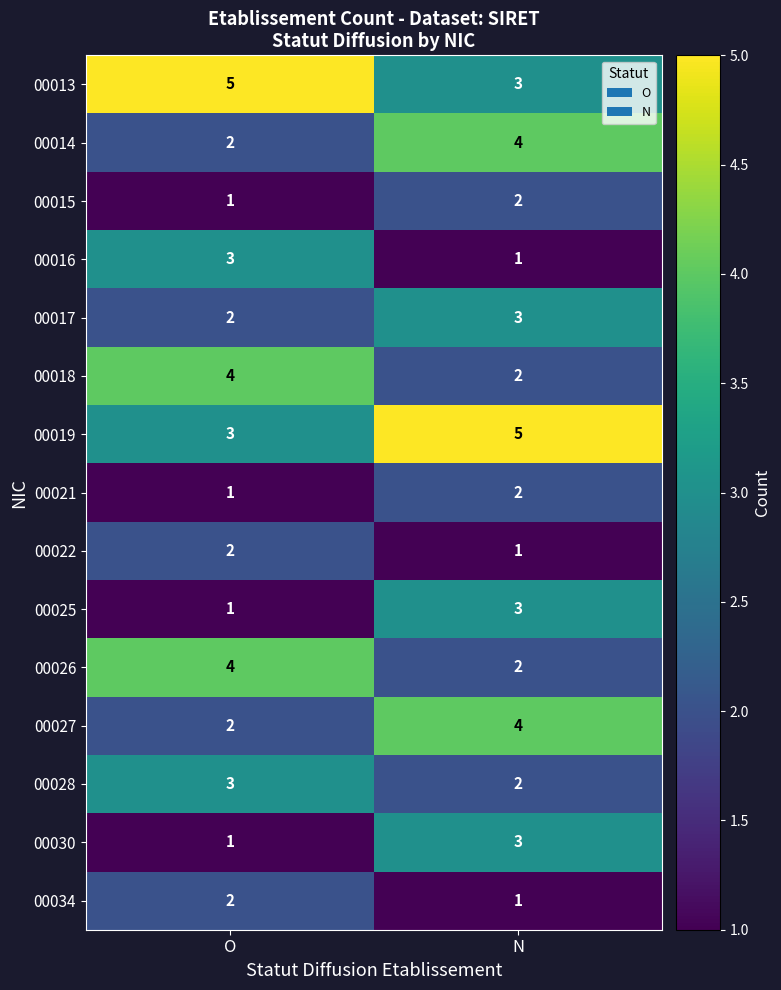

The 00026 series shows 4 at O. True or false?

True